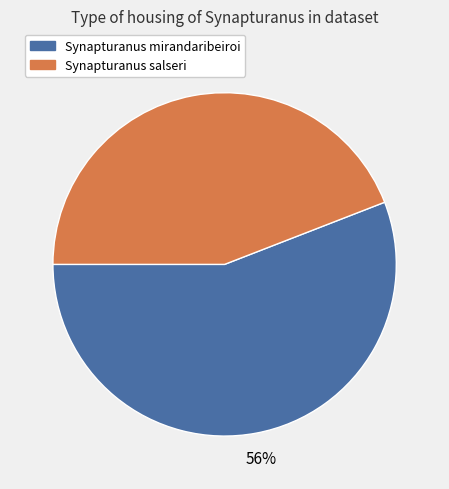

To the nearest percent, what is the difference between the largest and smallest slice percentages?

12%